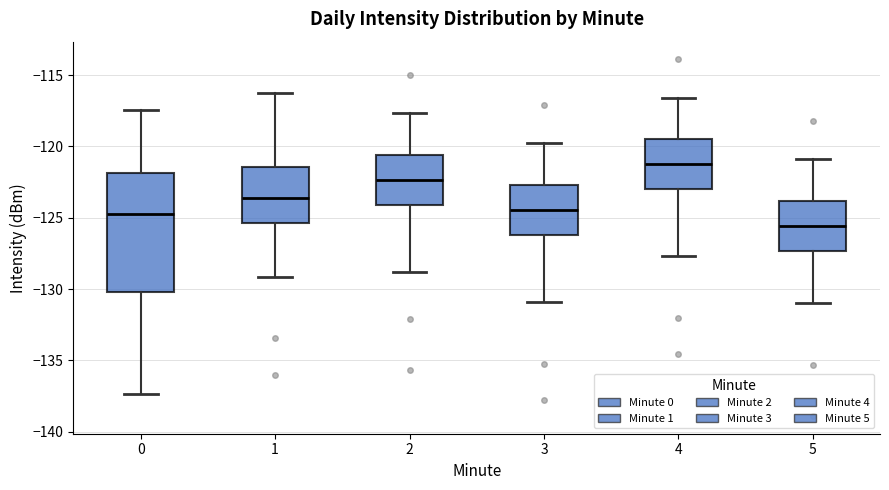

Which box has the lowest median line?

5